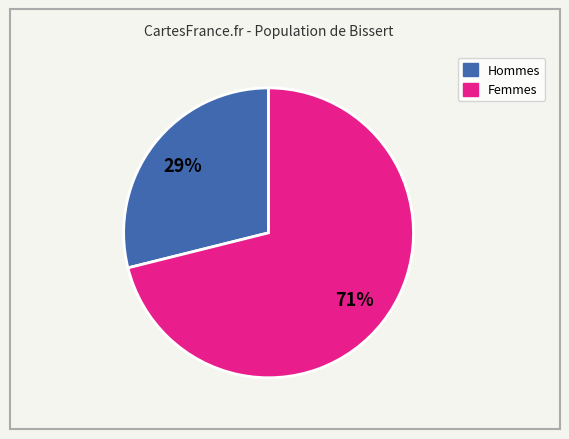

To the nearest percent, what is the difference between the largest and smallest slice percentages?

42%